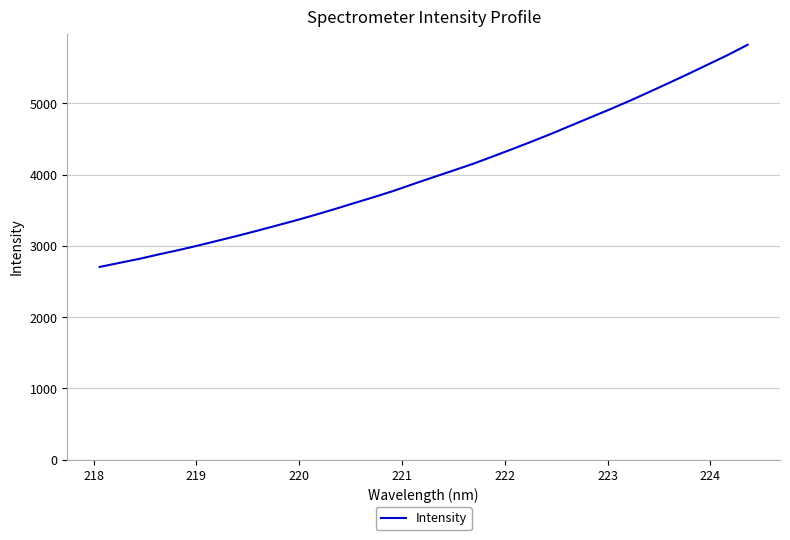

What is the maximum value shown in the chart?

5822.8